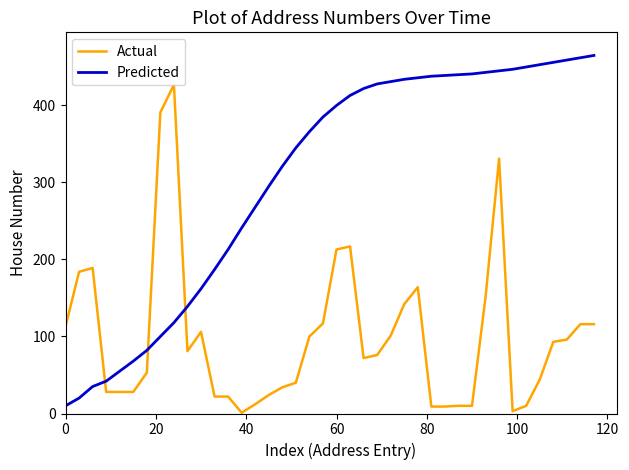

What is the difference between the maximum and minimum values in the Actual series?

426